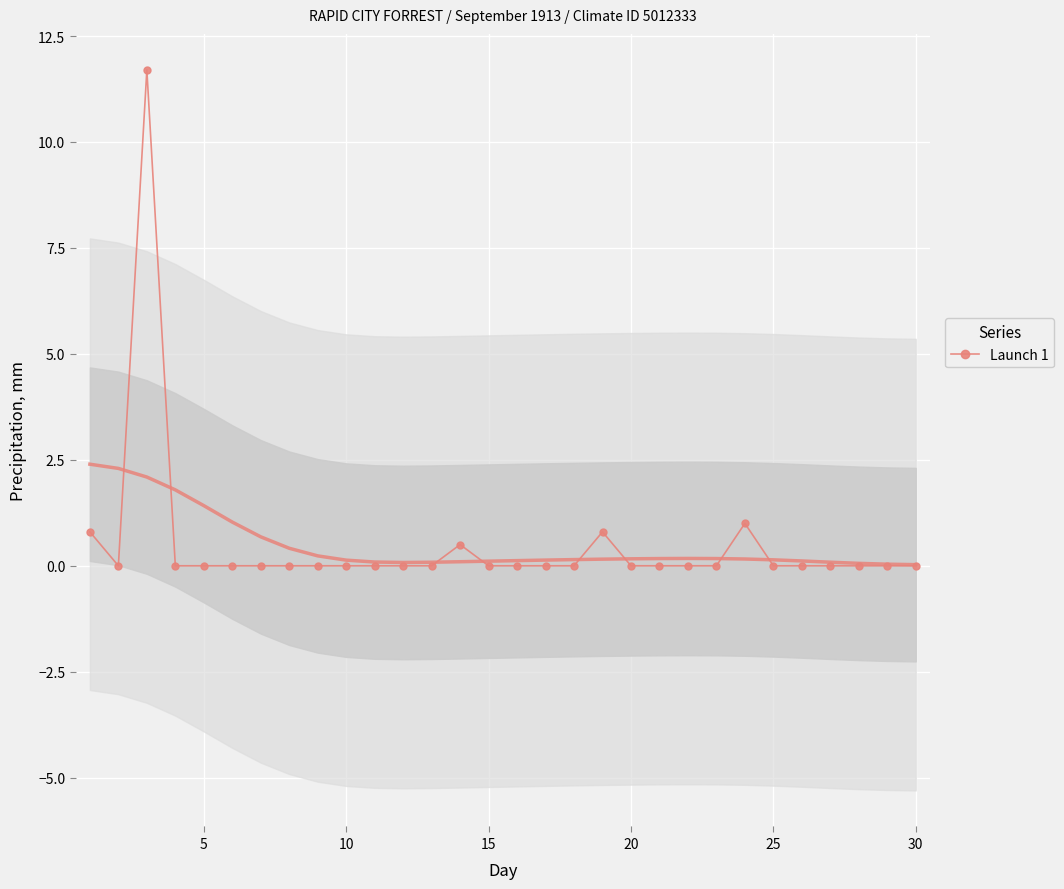

How many lines are shown in the chart?

1